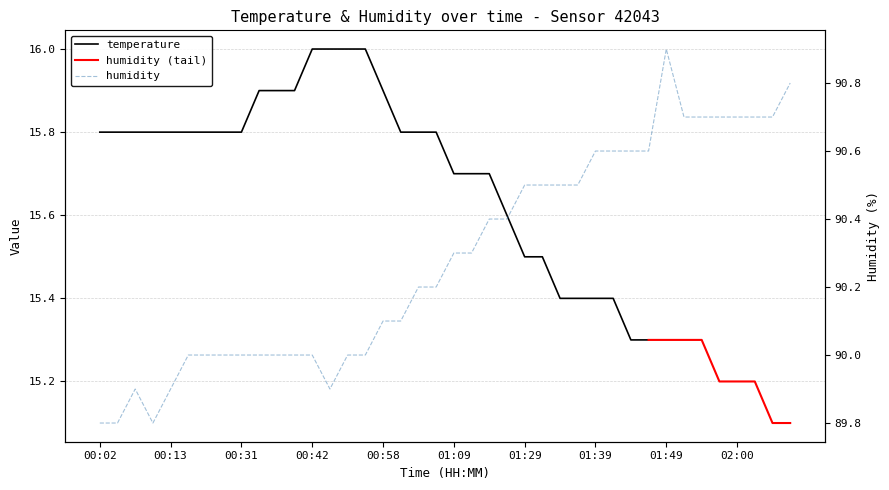

What is the ratio of the value at 01:44 to the value at 01:54?

1.0